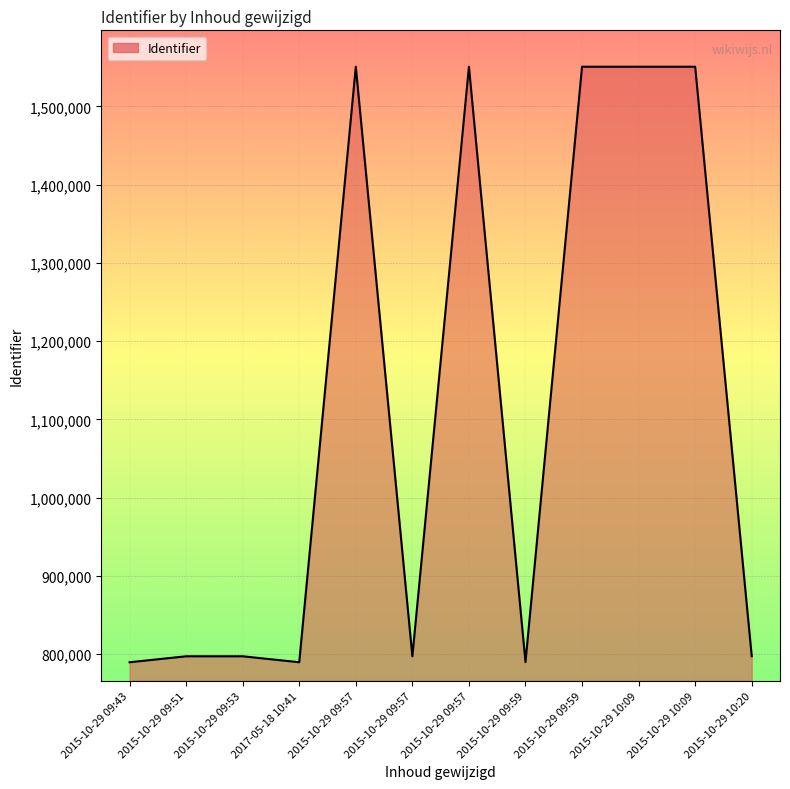

Which label corresponds to the largest value in the chart?

2015-10-29 10:09